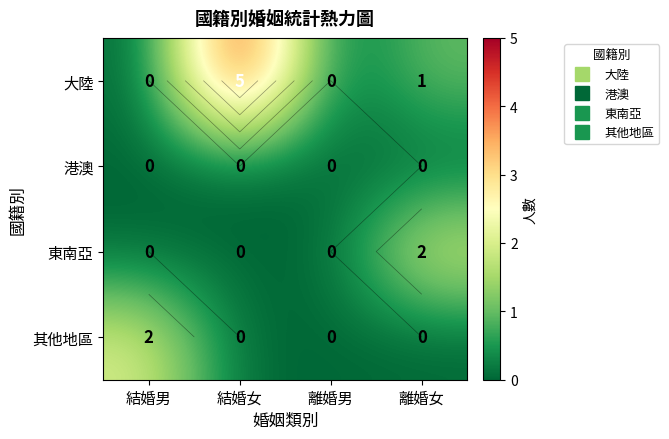

How many values in the 大陸 series exceed 1?

1